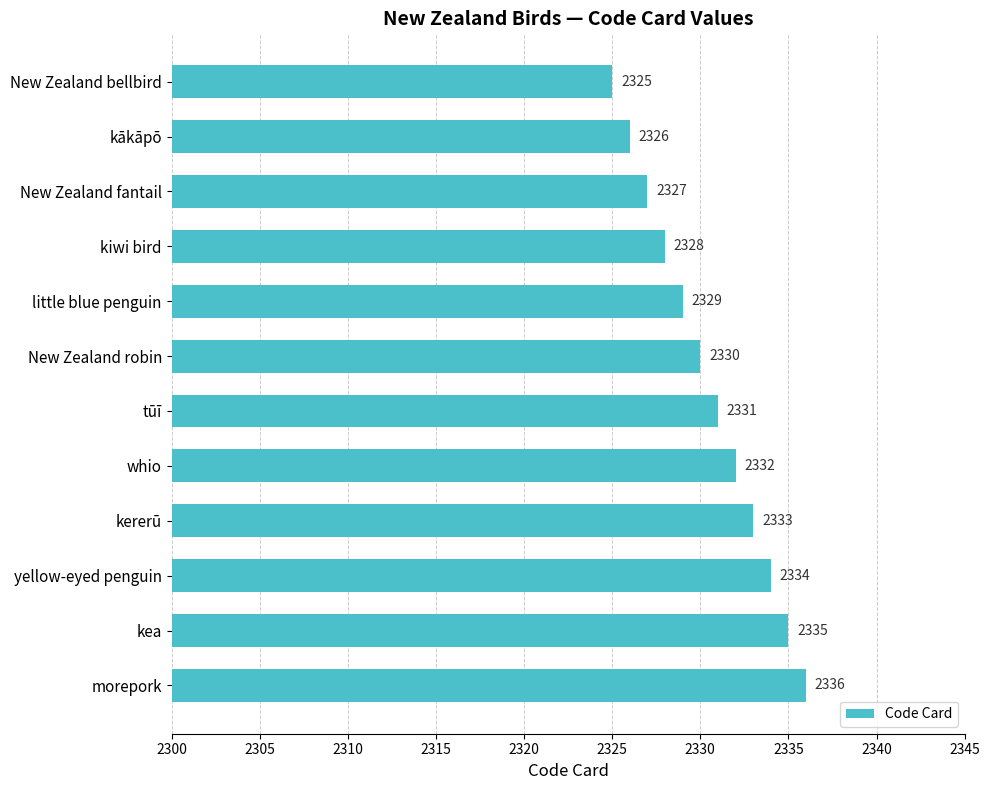

Reading top to bottom, transcribe all the data shown in this chart.

New Zealand bellbird=2325	kākāpō=2326	New Zealand fantail=2327	kiwi bird=2328	little blue penguin=2329	New Zealand robin=2330	tūī=2331	whio=2332	kererū=2333	yellow-eyed penguin=2334	kea=2335	morepork=2336